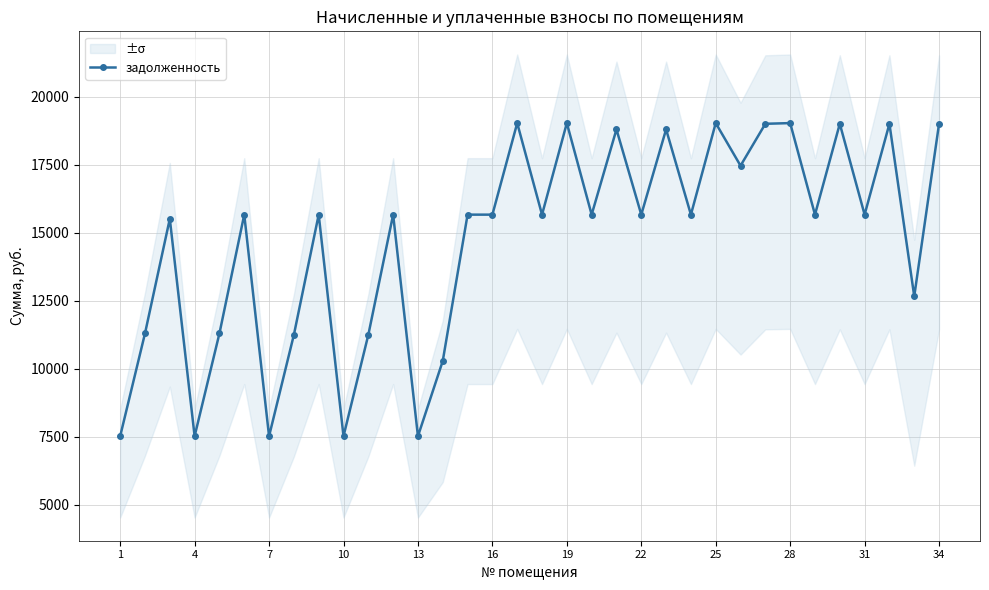

What is the highest value of the задолженность series?

19028.9